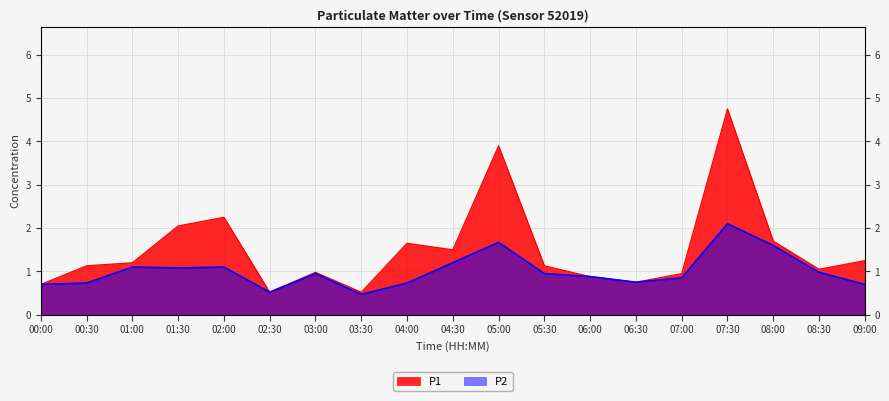

How many lines are shown in the chart?

2